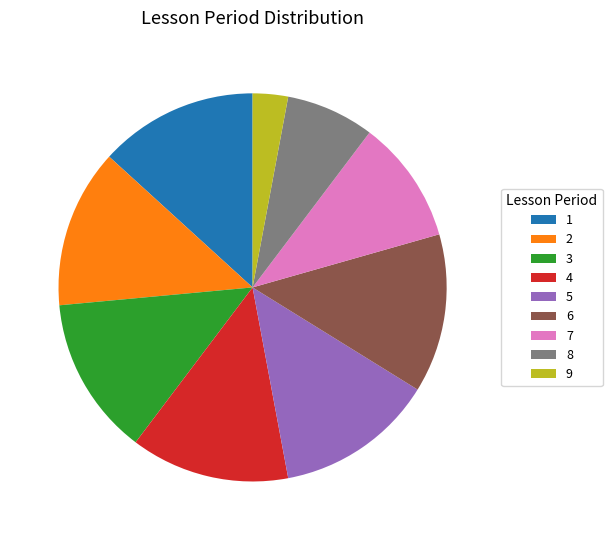

Approximately how many times larger is the value at 1 compared to 8?

1.8